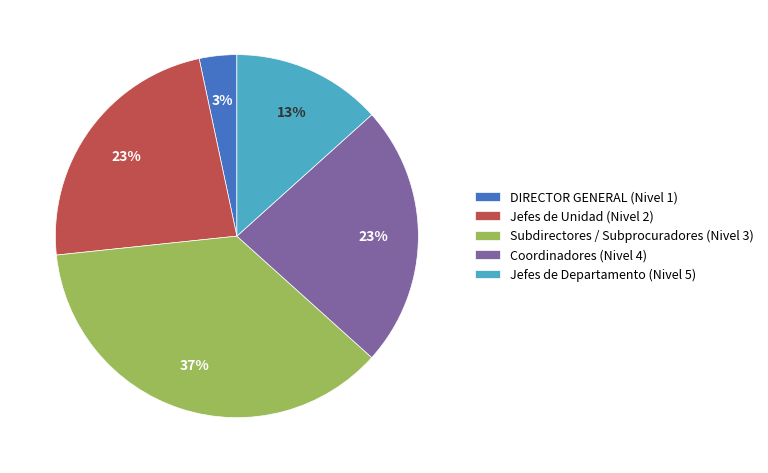

Count the number of slices in the pie.

5